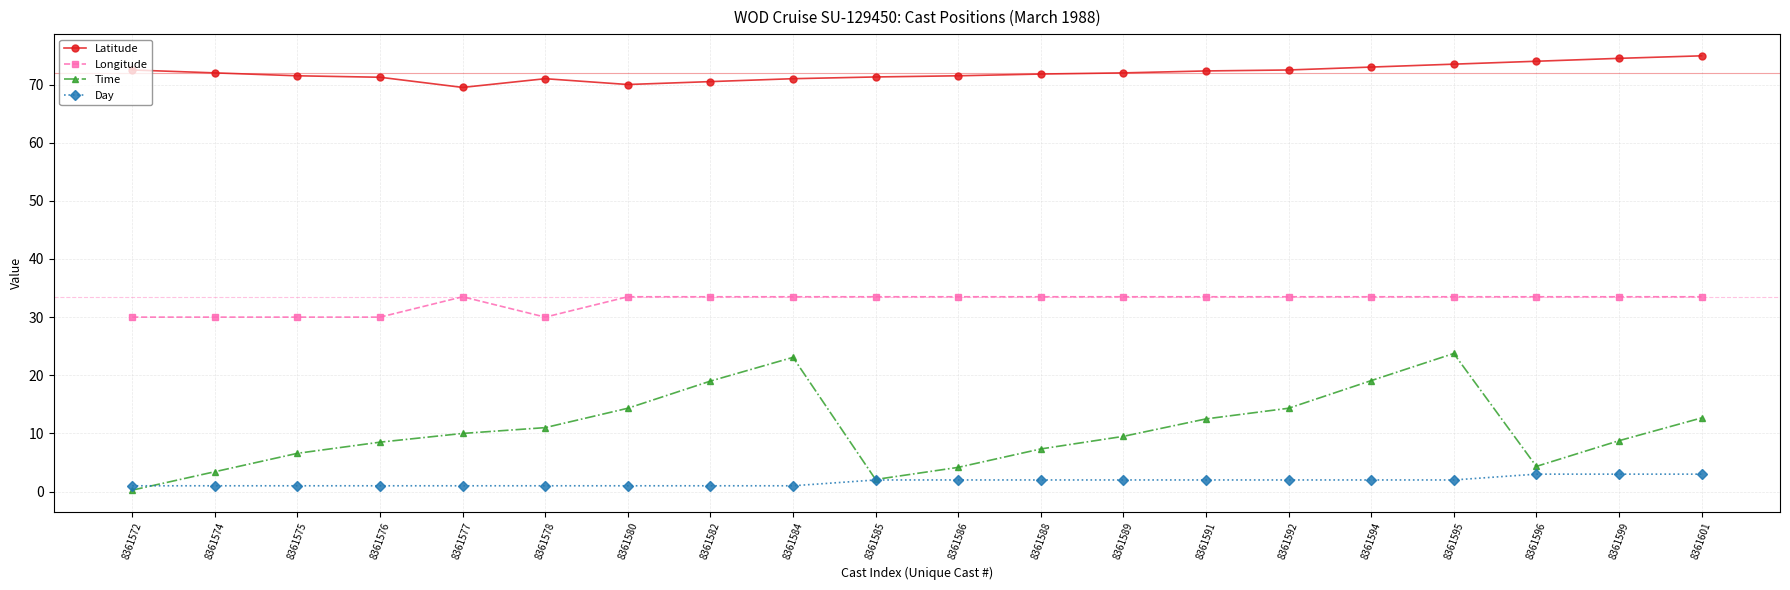

What is the lowest value of the Latitude series?

69.5